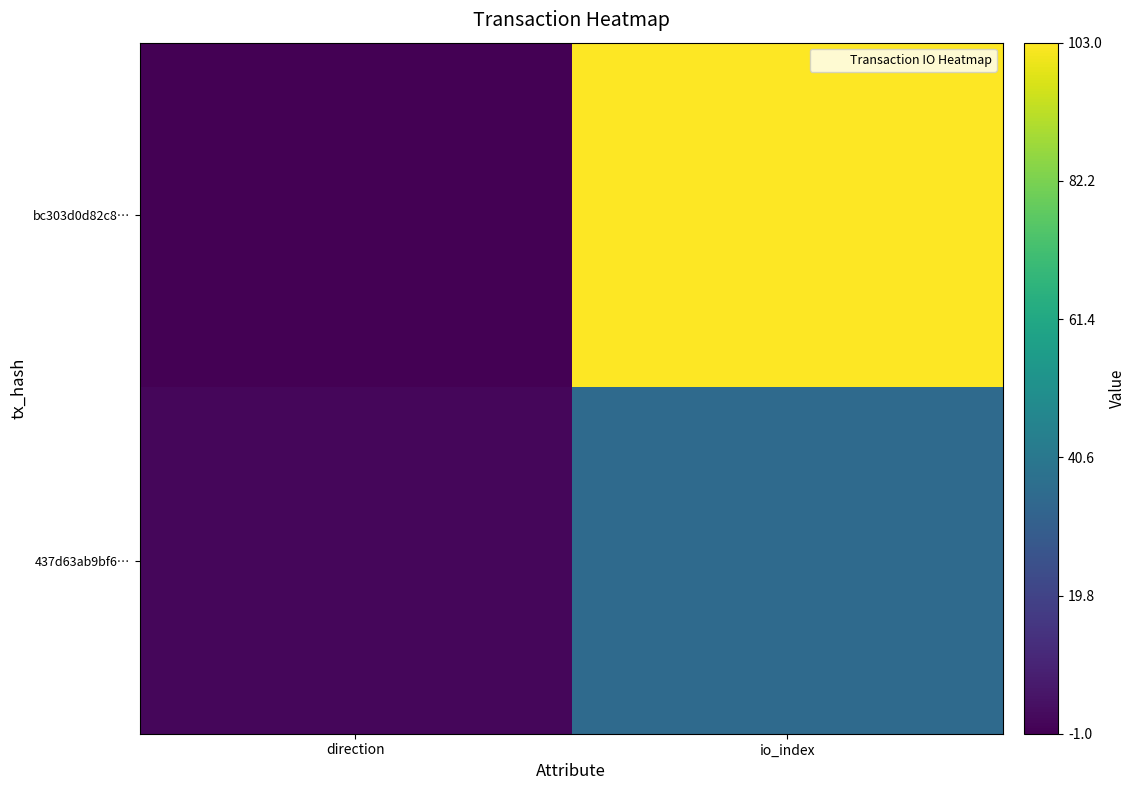

What is the greatest value displayed?

103